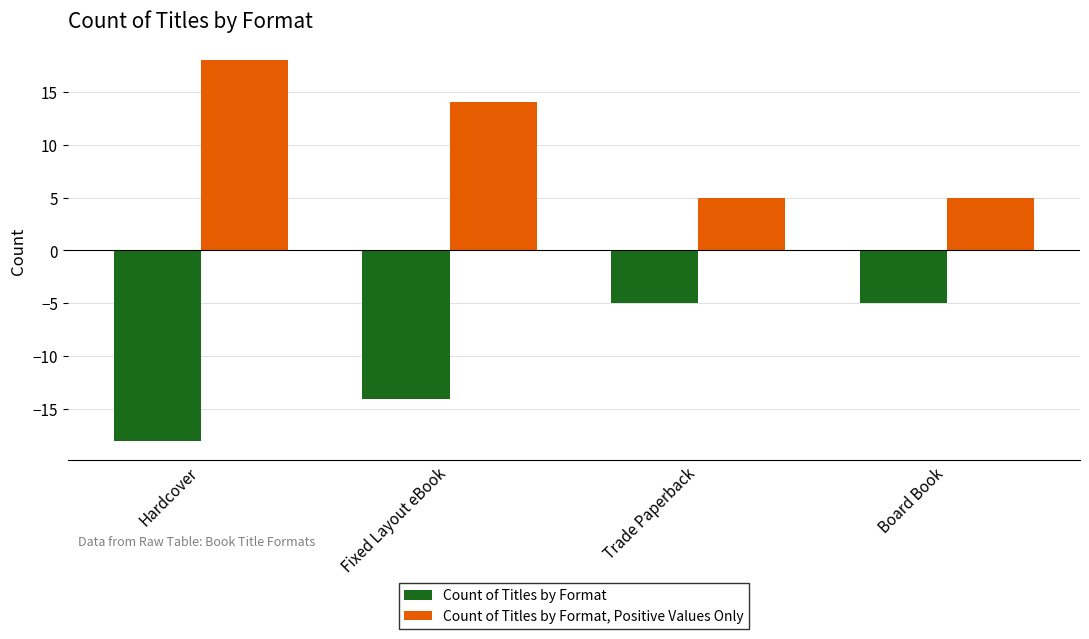

True or false: Count of Titles by Format has a value of -2 at Trade Paperback.

False